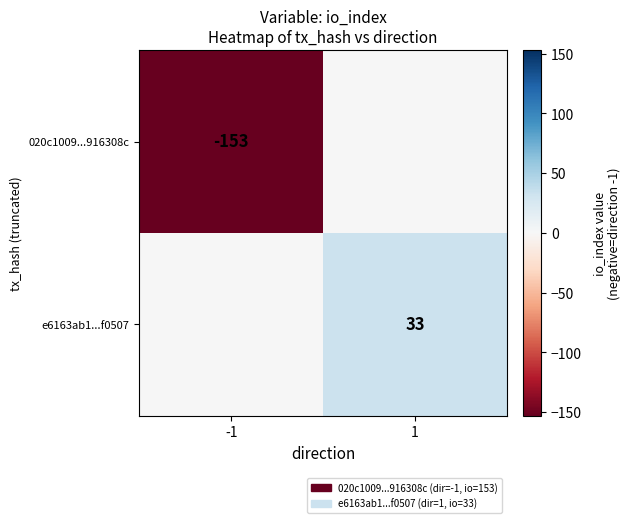

The 020c1009...916308c series shows -201 at -1. True or false?

False